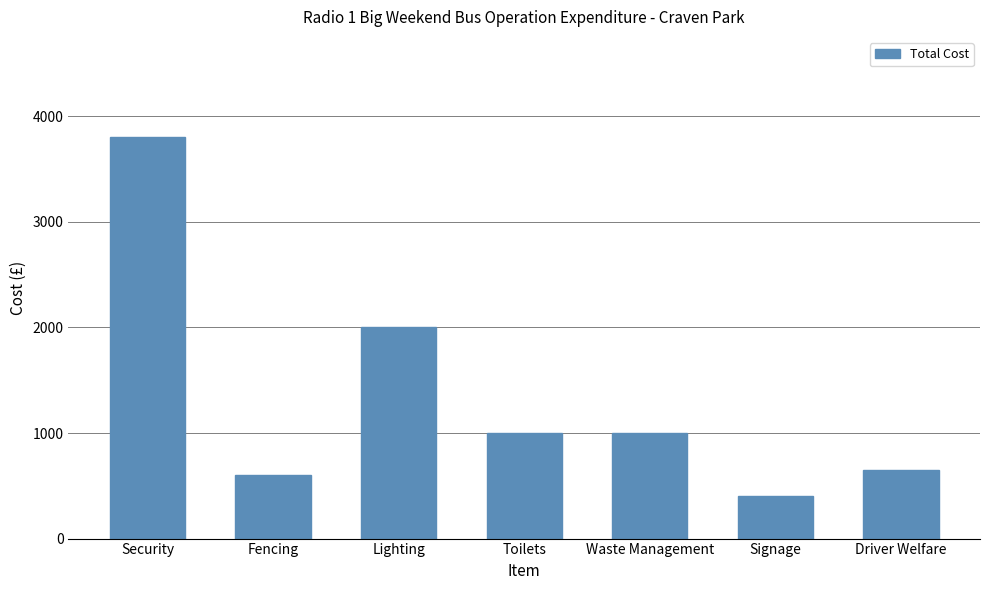

What is the sum of the values at Toilets and Lighting?

3000